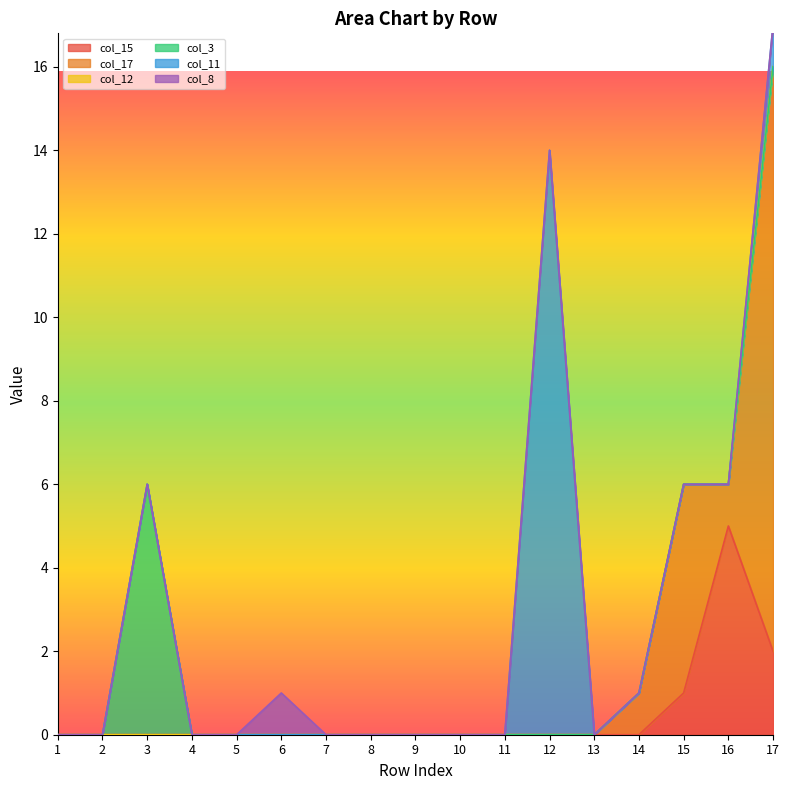

Is the value of col_12 at 16 greater than the value of col_15 at 13?

No